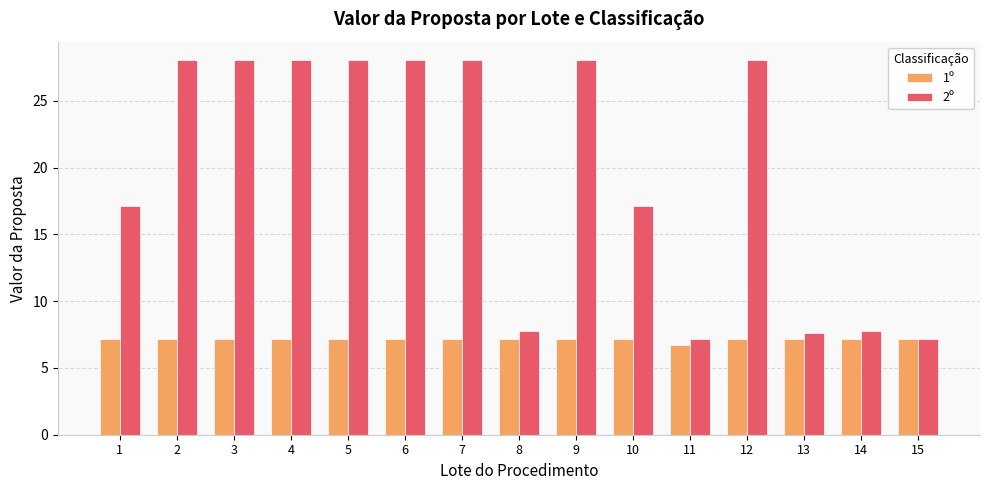

What is the average value of the 2º series?

19.7